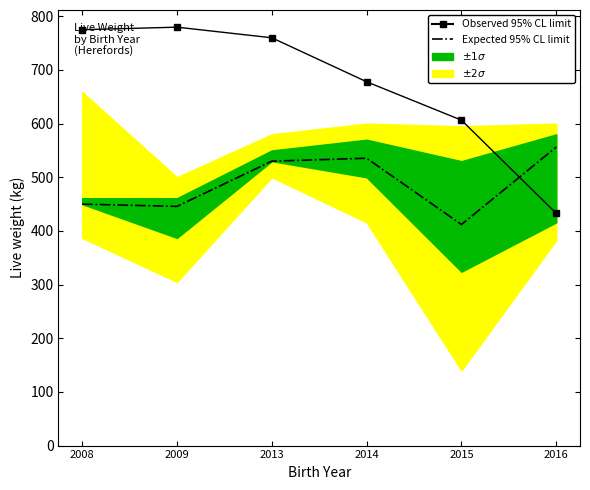

The Expected 95% CL limit series shows 297.3 at 2014. True or false?

False